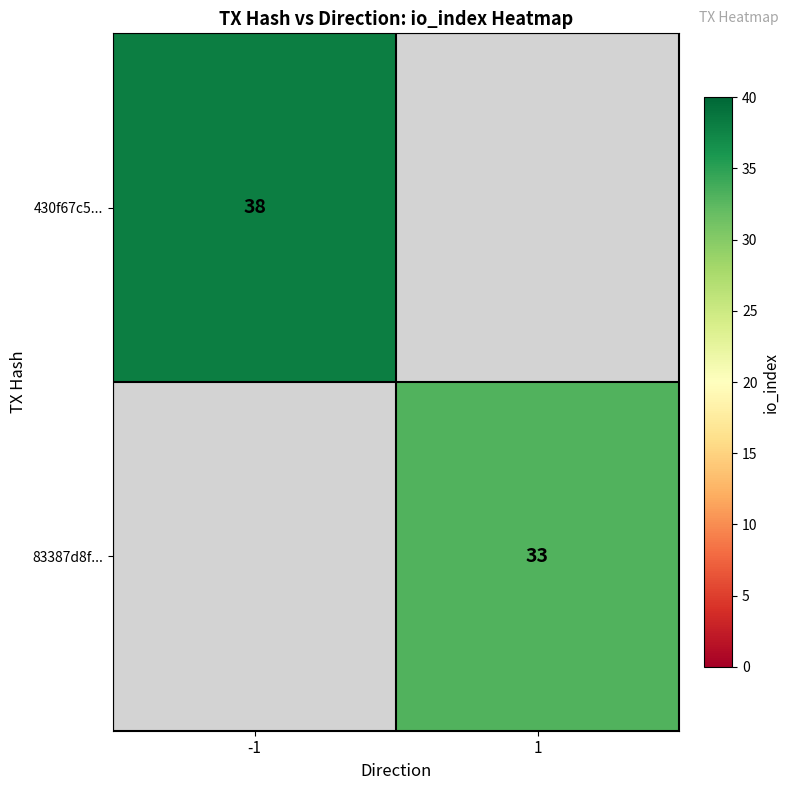

How many data points does each series have?

2